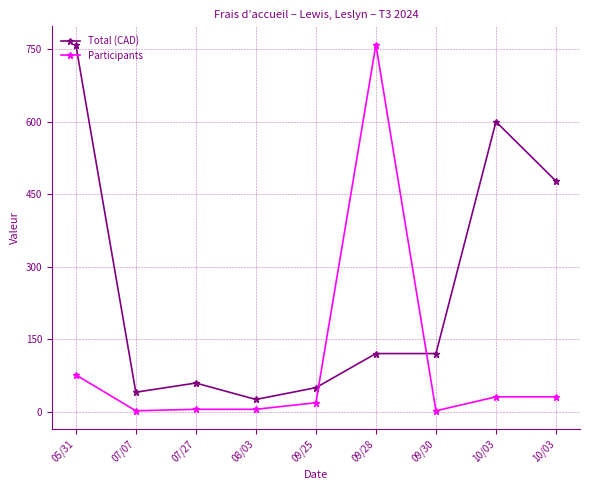

True or false: Participants has a value of 1.0 at 07/07.

False